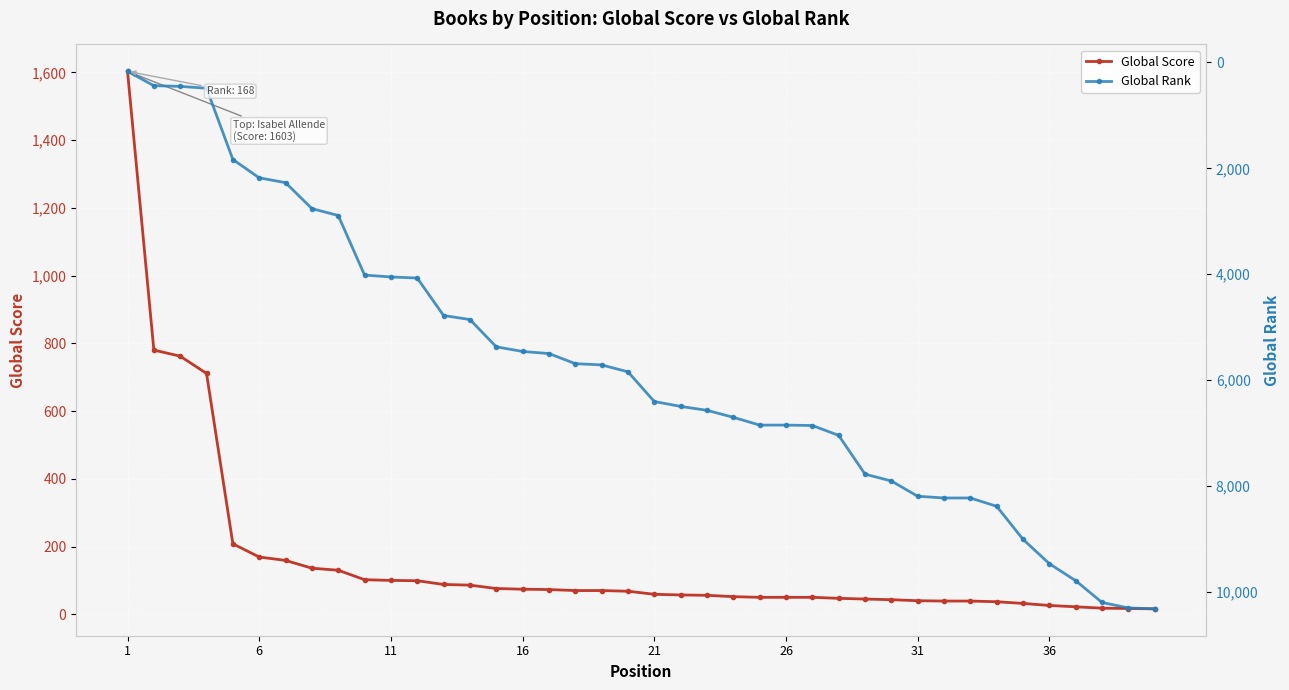

List the series in order of their peak value, lowest first.

Global Score, Global Rank